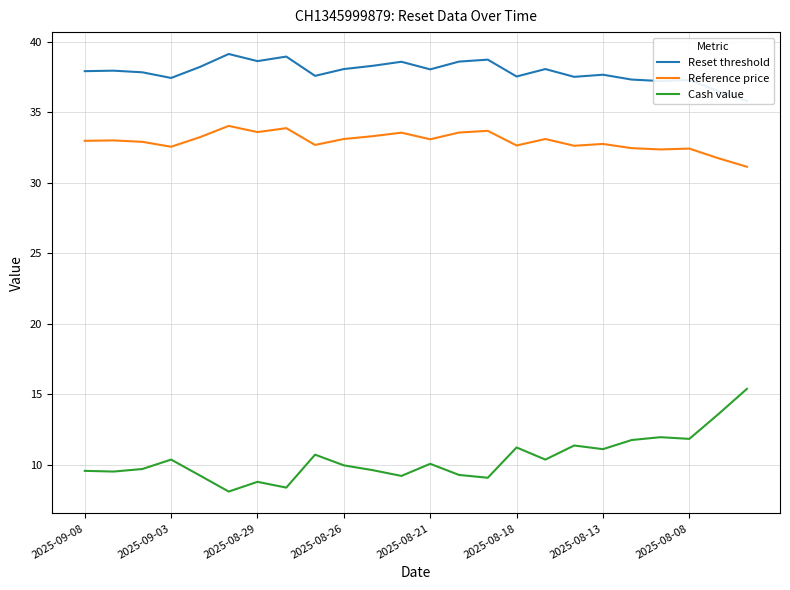

True or false: Cash value and Reference price intersect in this chart.

False